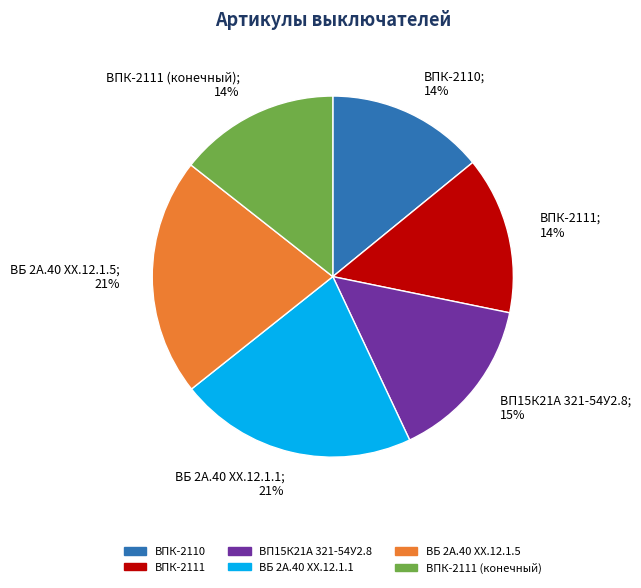

What percentage is the ВПК-2110 slice, to the nearest percent?

14%